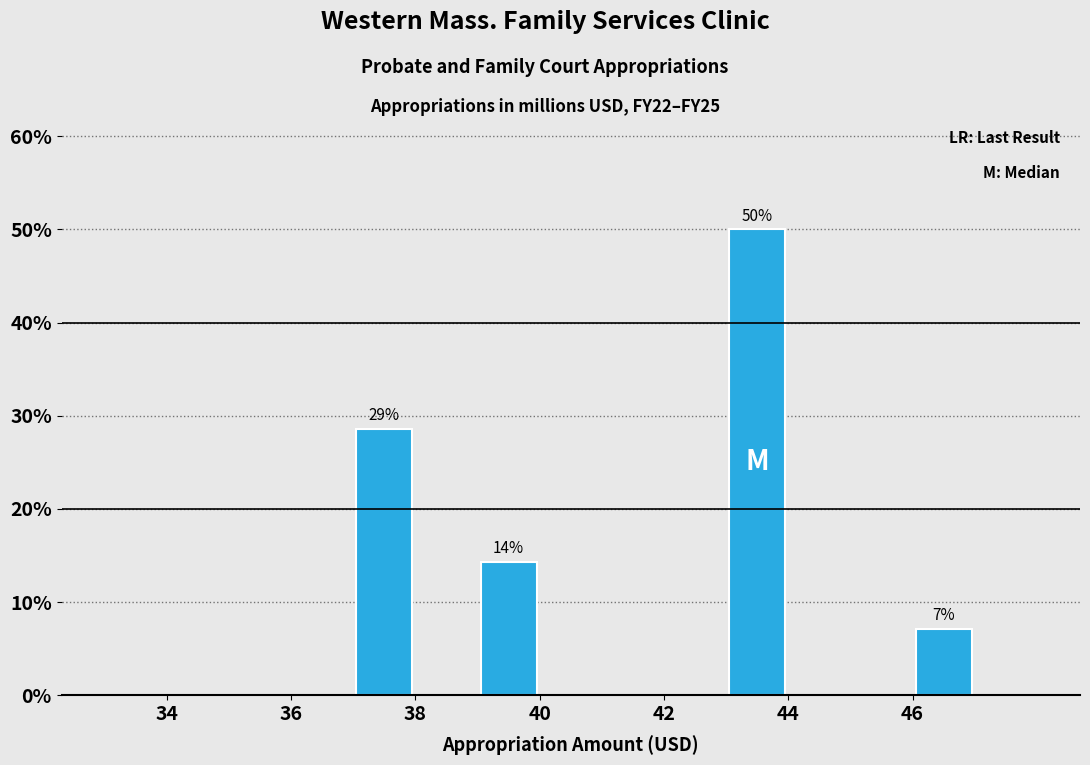

Over which range of the x-axis is the bar tallest?

43 to 44